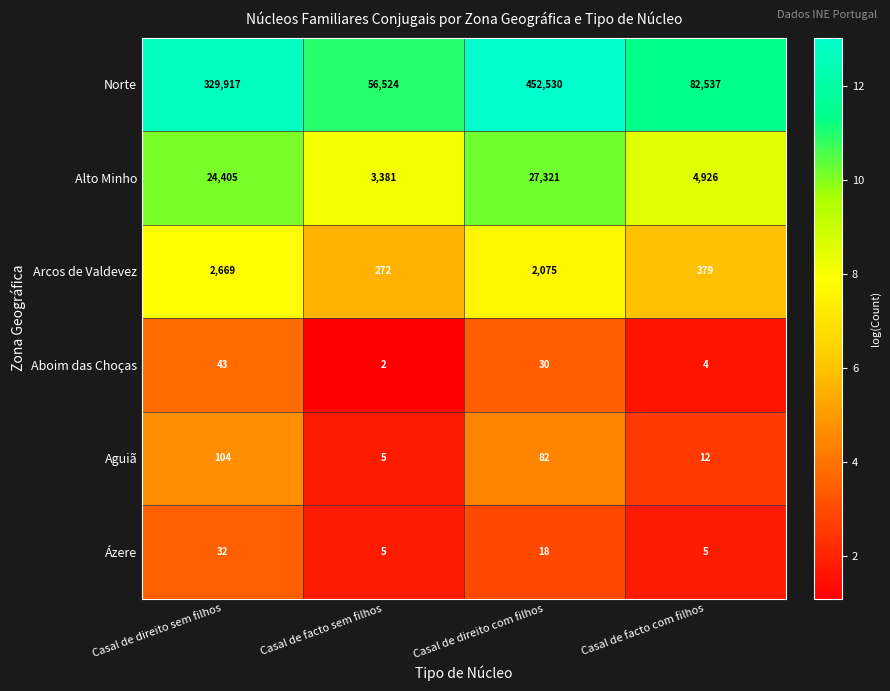

True or false: Norte has a value of 138488 at Casal de direito sem filhos.

False